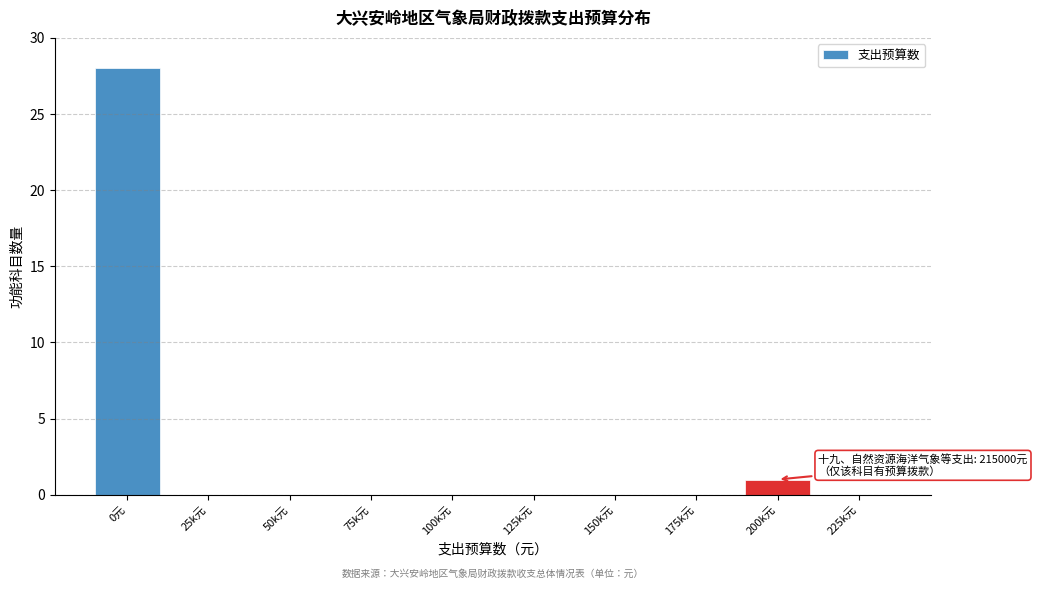

Reading left to right, extract all data points from this chart.

0元=28	25k元=0	50k元=0	75k元=0	100k元=0	125k元=0	150k元=0	175k元=0	200k元=1	225k元=0